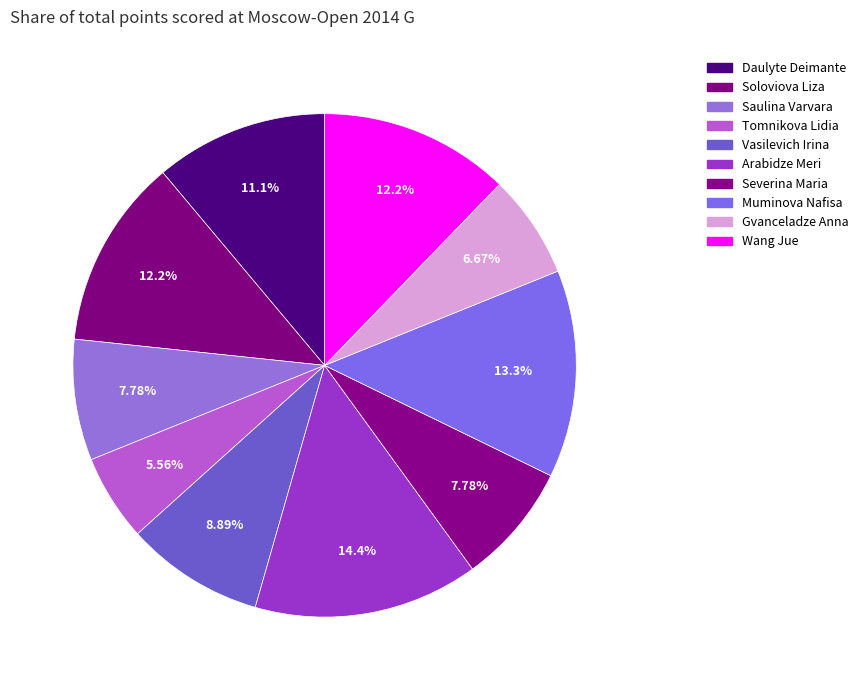

To the nearest percent, what is the difference between the Vasilevich Irina and Tomnikova Lidia slice percentages?

3%